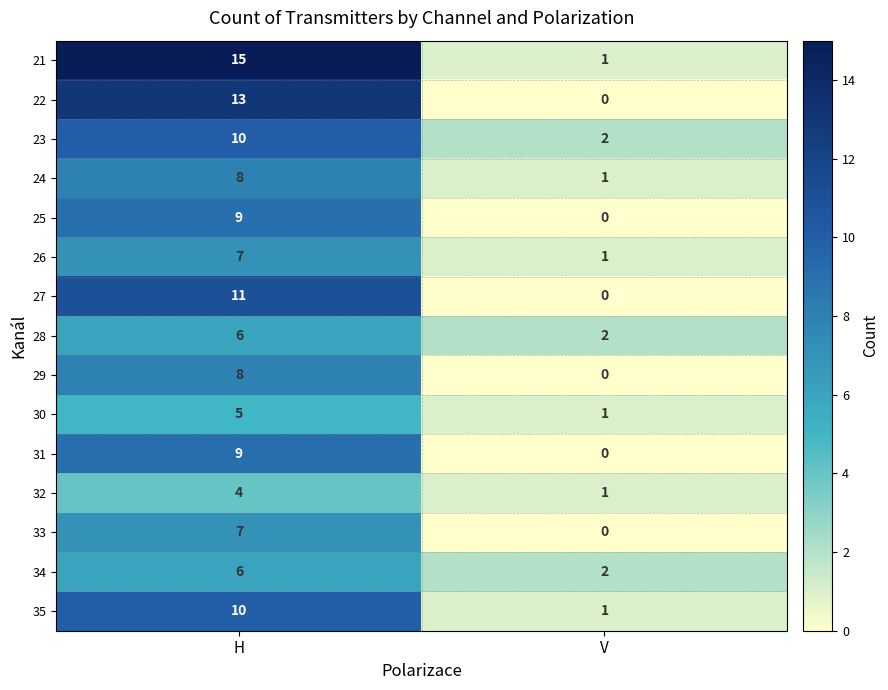

Which category has the highest value across all series?

H